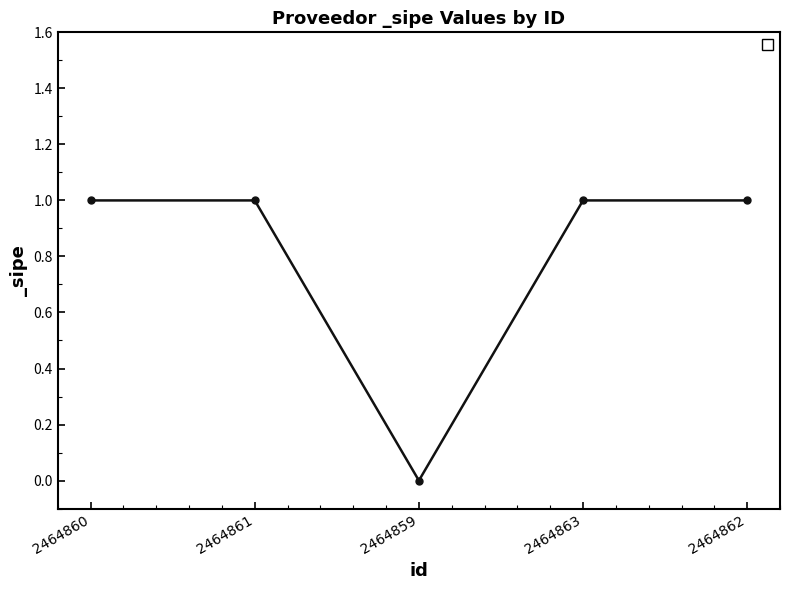

What is the sum of all values?

4